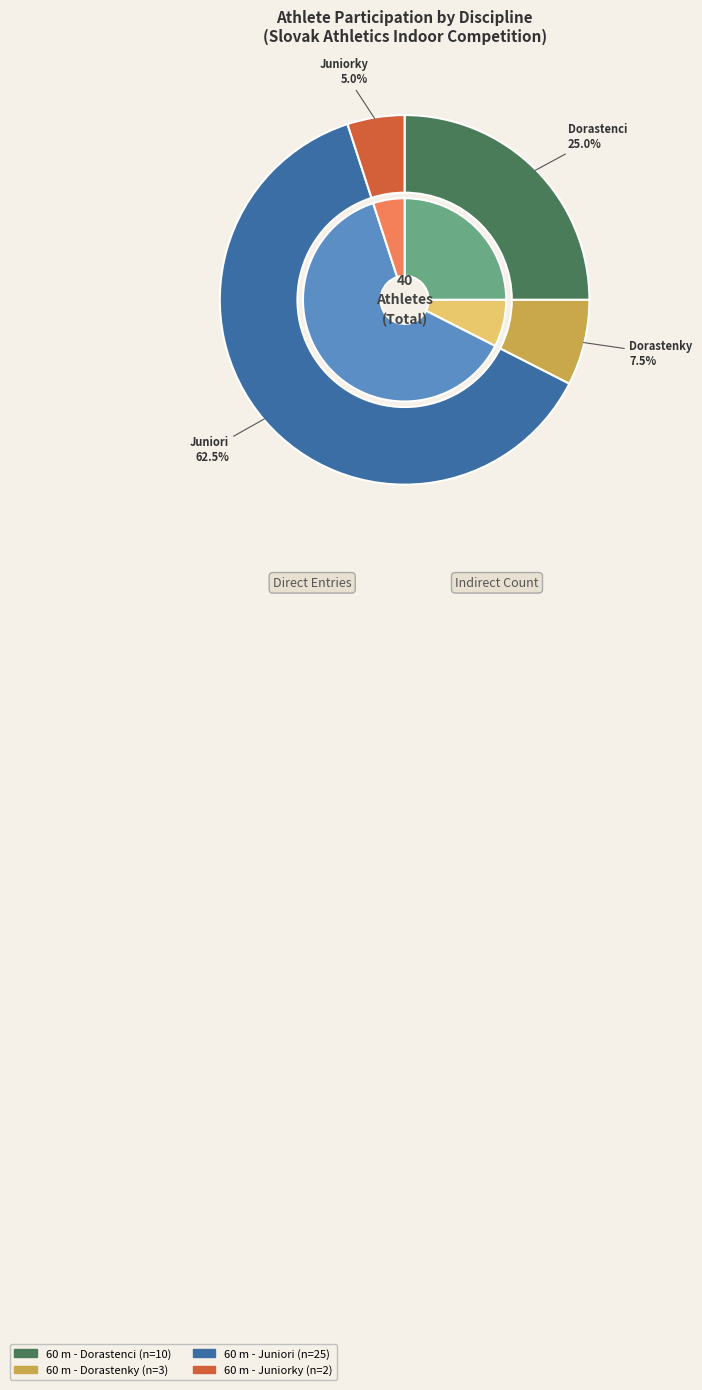

To the nearest percent, what portion does 60 m - Dorastenky represent?

8%